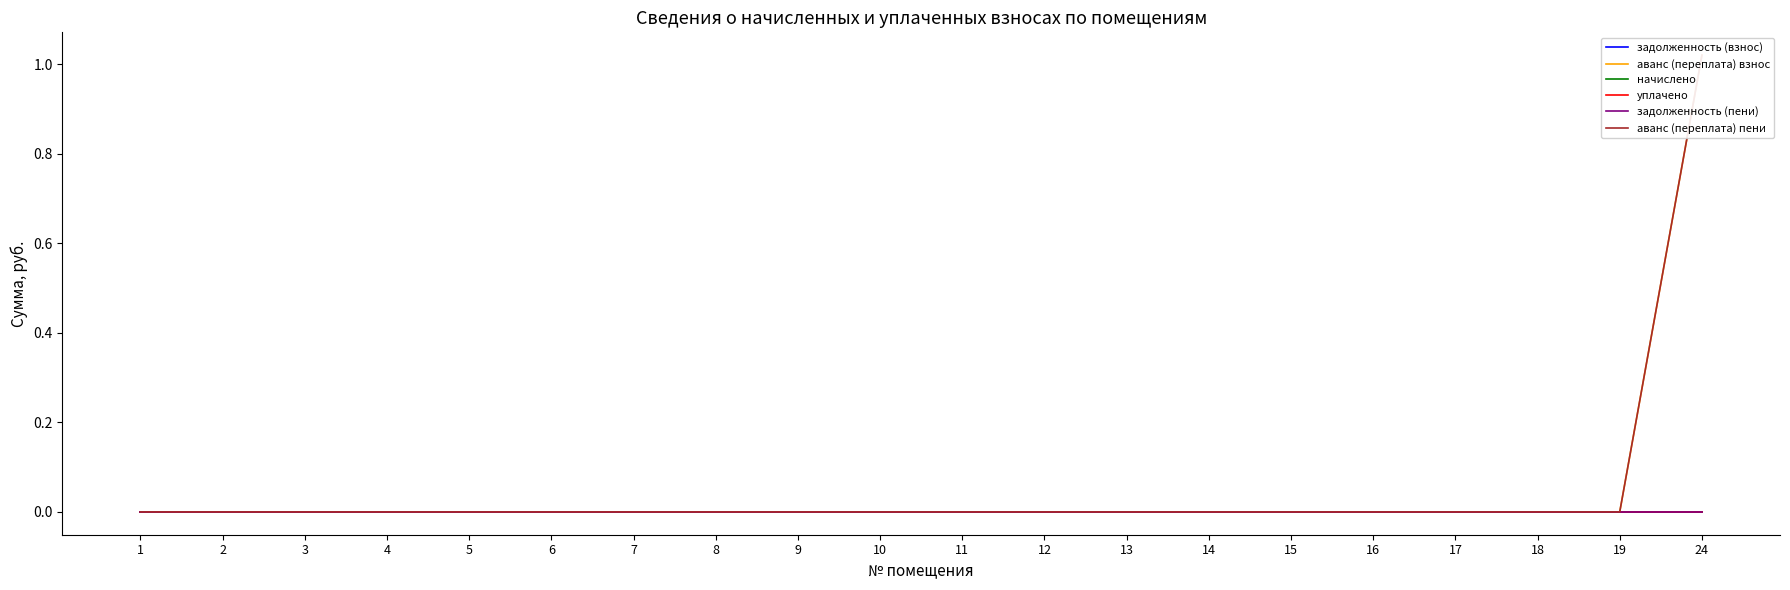

Count the number of categories in the chart.

20